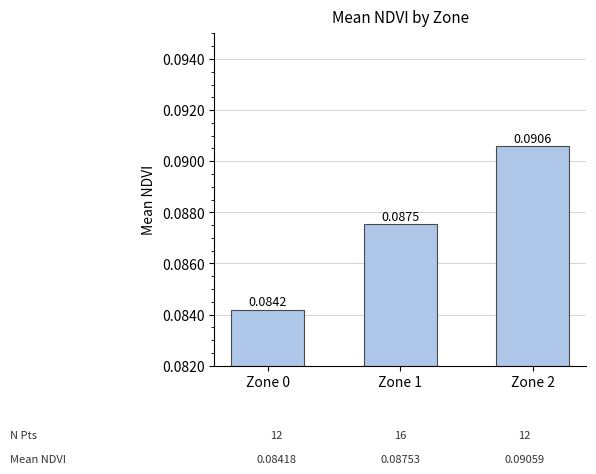

Rank the categories by value from lowest to highest.

Zone 0, Zone 1, Zone 2